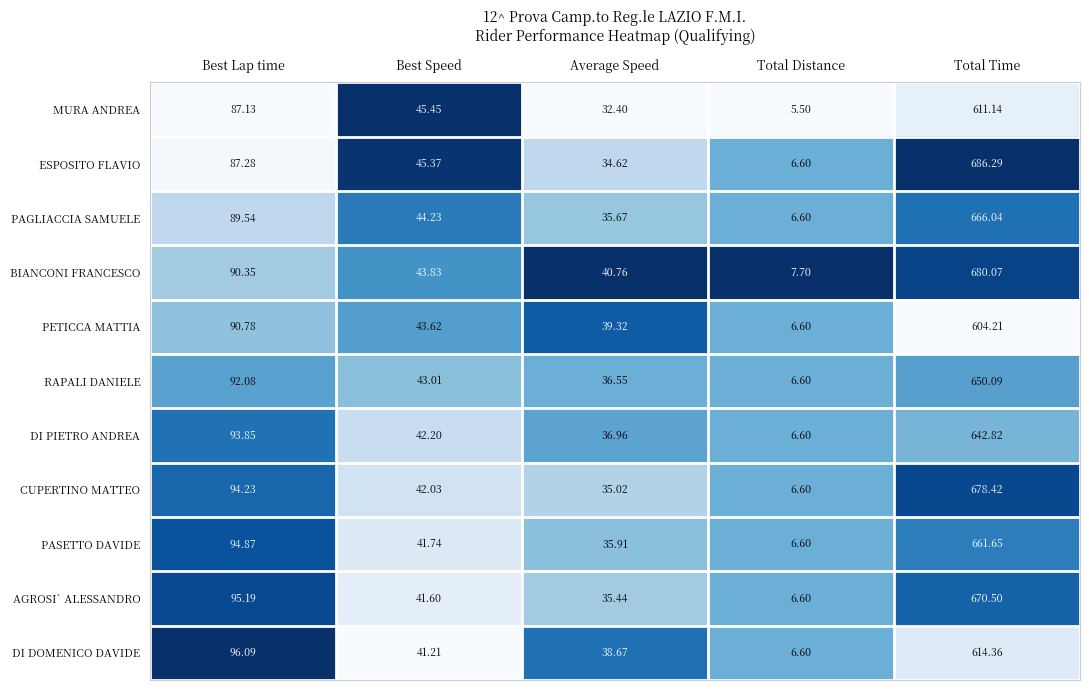

At which label does BIANCONI FRANCESCO first exceed 43?

Best Lap time